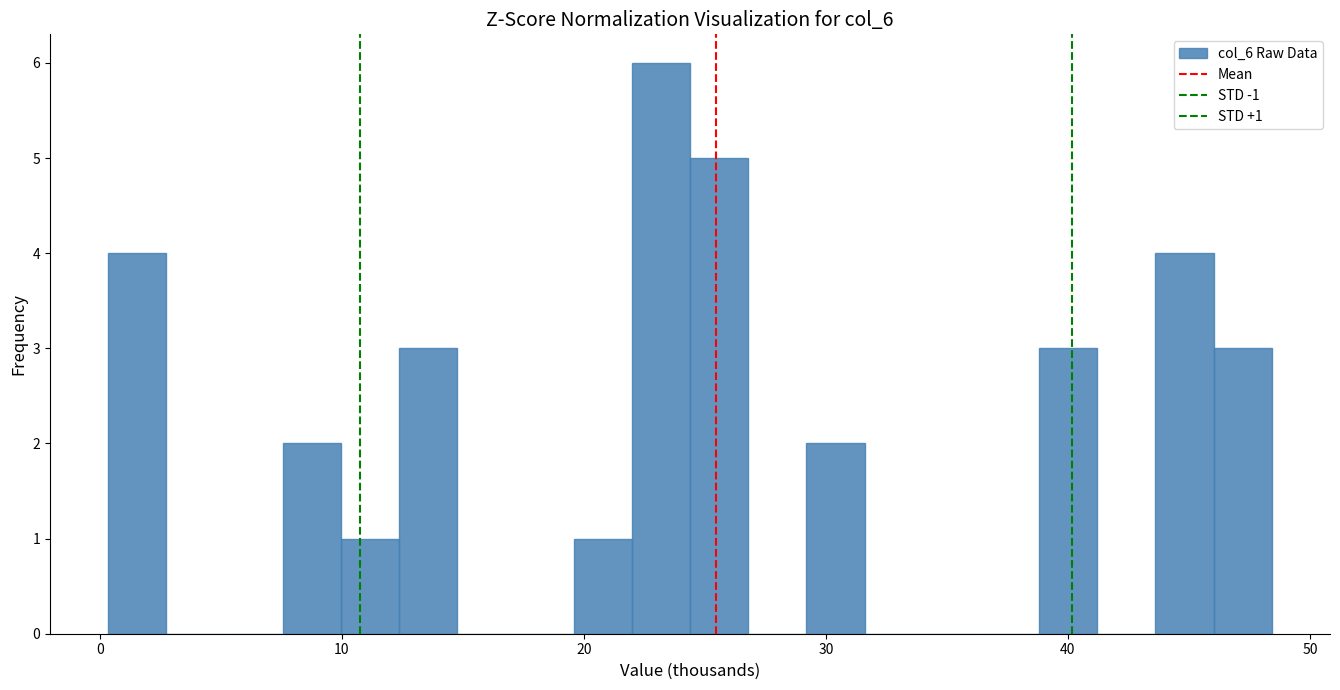

Around what value on the x-axis is the tallest bar? Give the approximate position of its centre, as read against the axis.

23